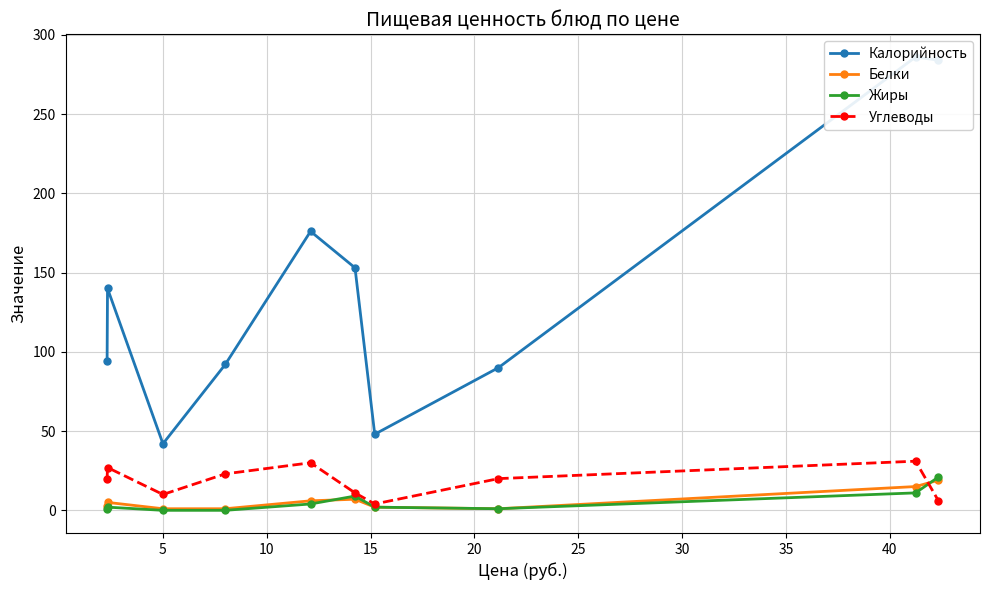

True or false: Жиры has more than 0 points higher than both neighbors.

True